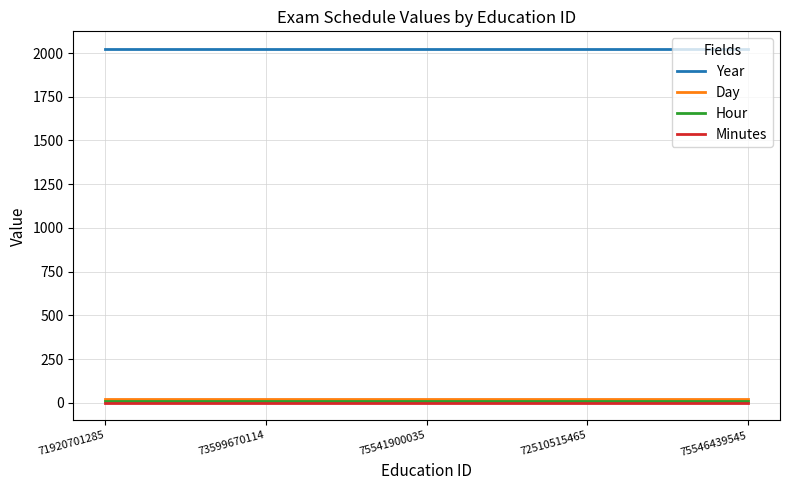

True or false: Minutes and Day intersect in this chart.

False